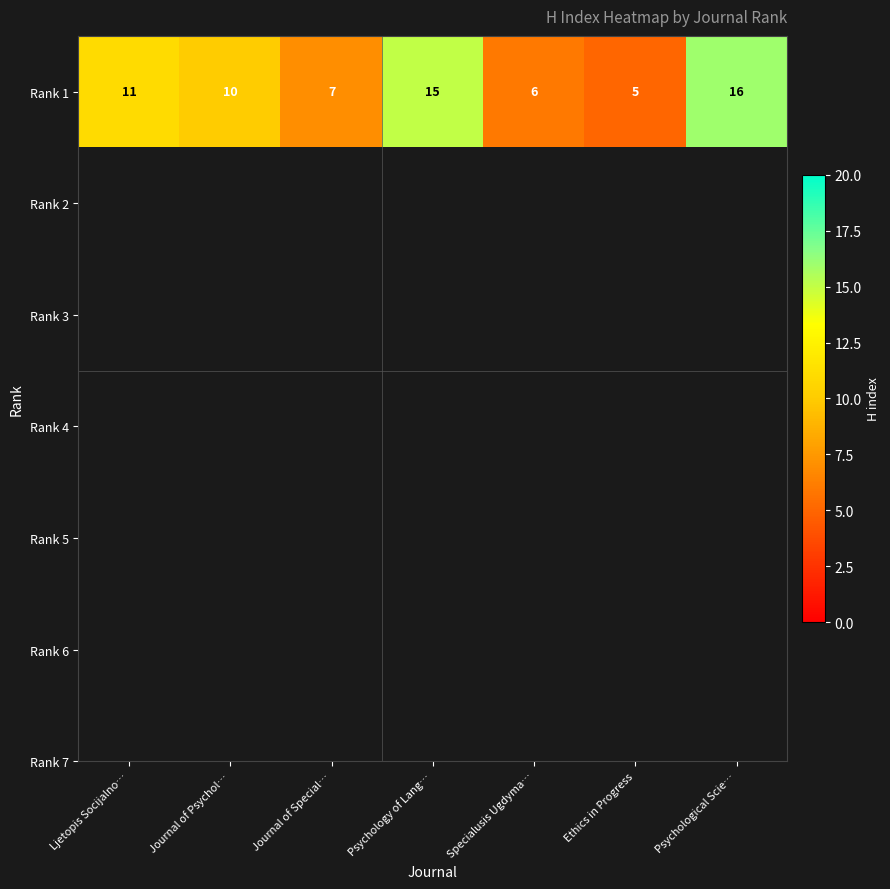

Read the value at Specialusis Ugdyma….

6